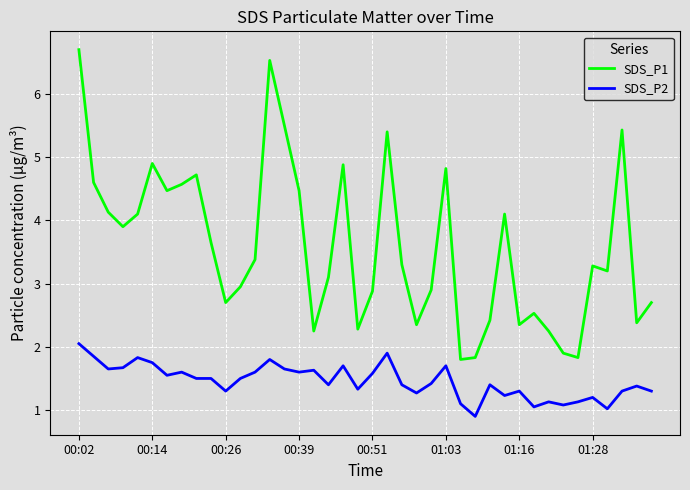

Which series has the widest spread of values?

SDS_P1